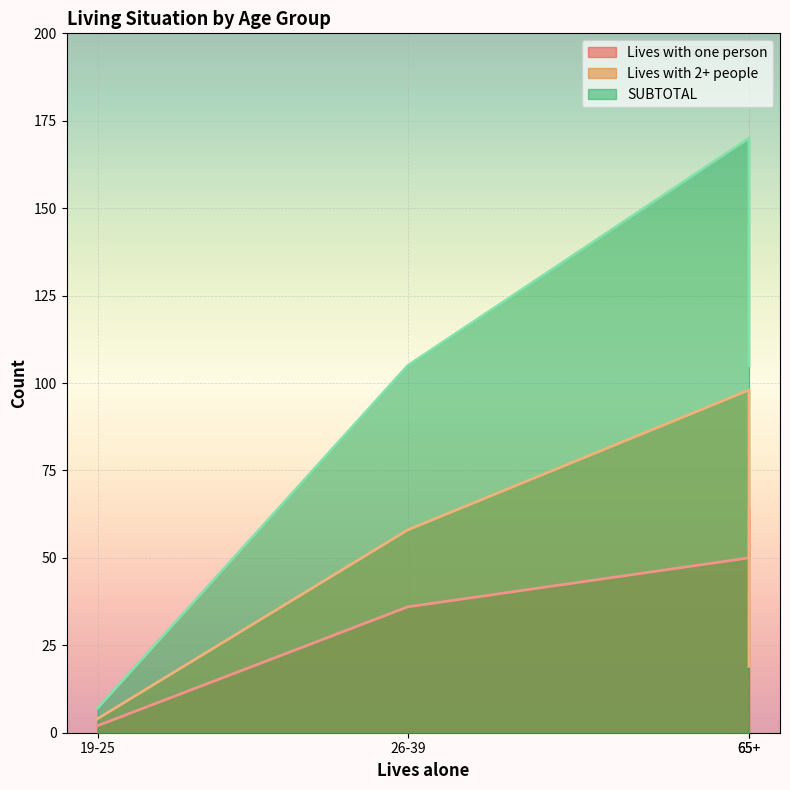

Which category has the lowest value in the Lives with 2+ people series?

19-25